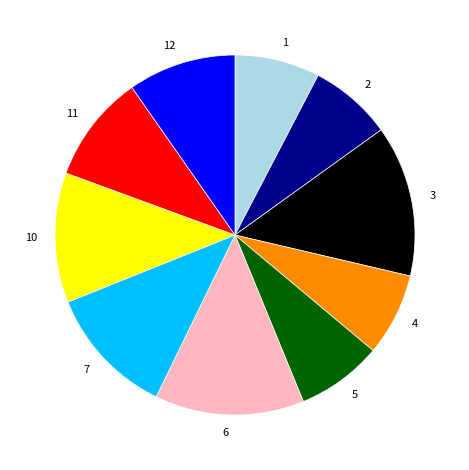

True or false: 6 accounts for 13% of the total.

True